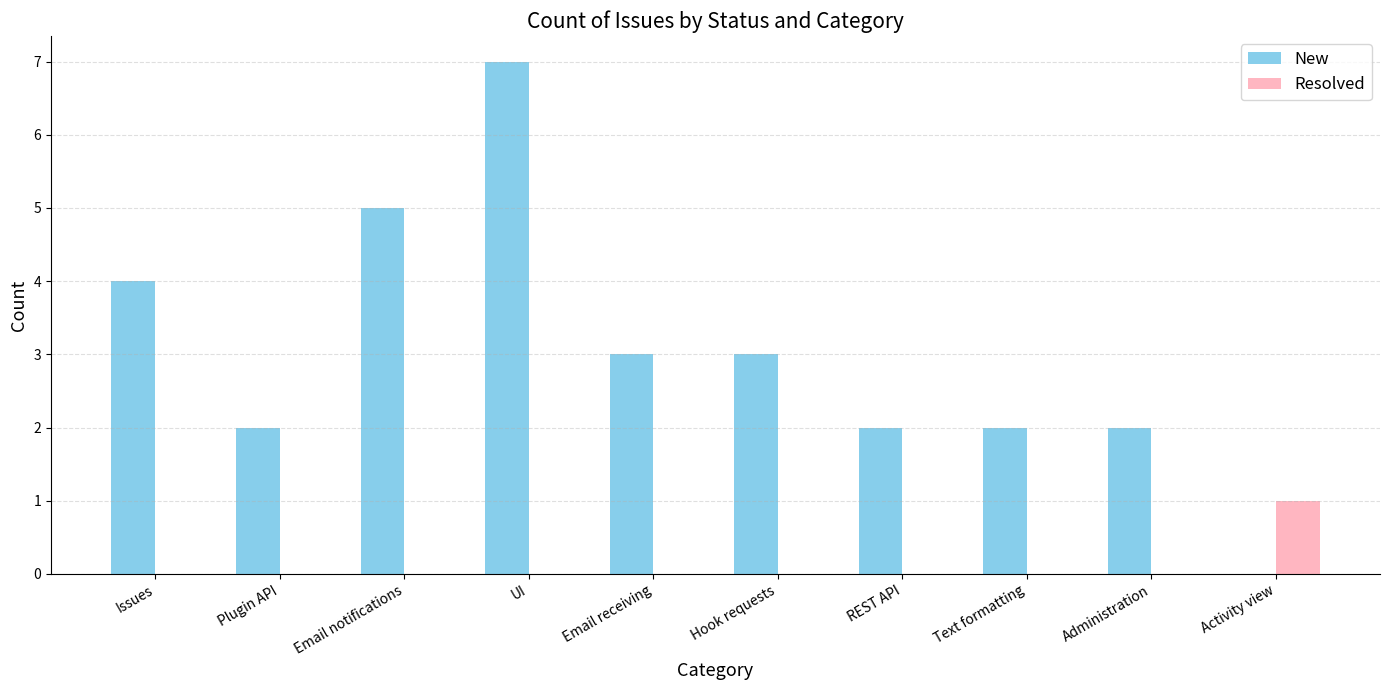

Is the value of New at REST API greater than the value of Resolved at Hook requests?

Yes